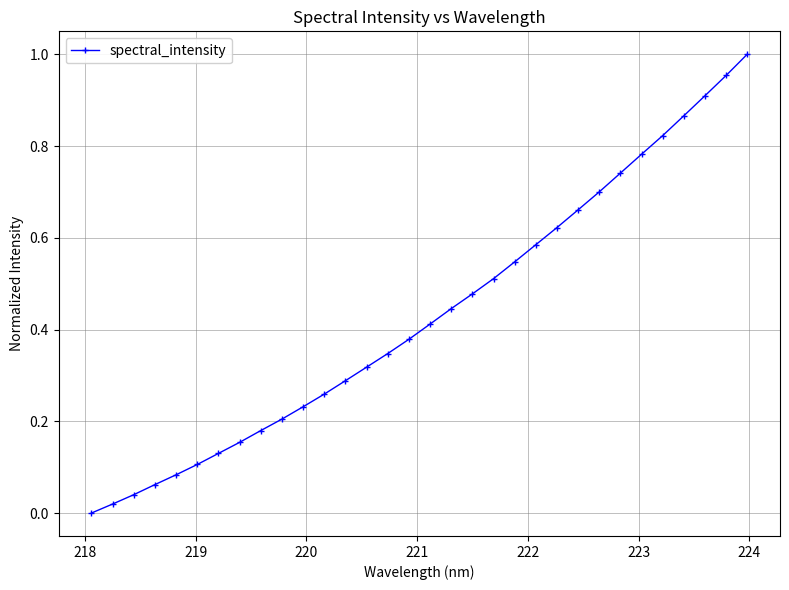

What is the sum of all values?

13.8